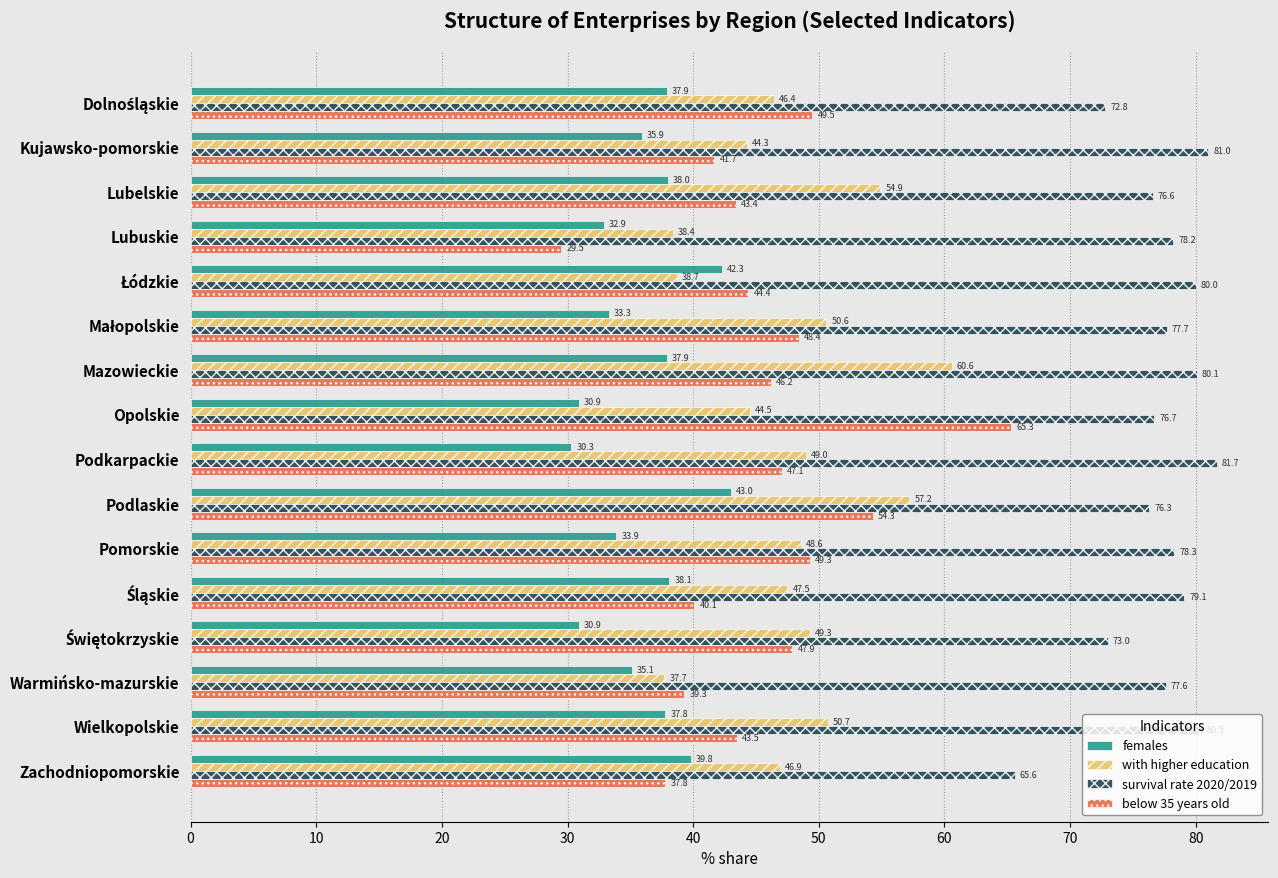

What is the difference between the highest and lowest values at Pomorskie?

44.4